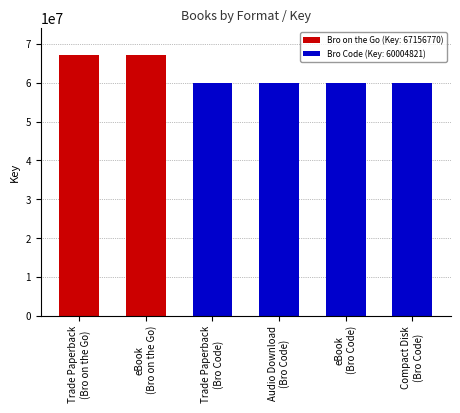

What is the difference between the second highest and minimum values?

7151949